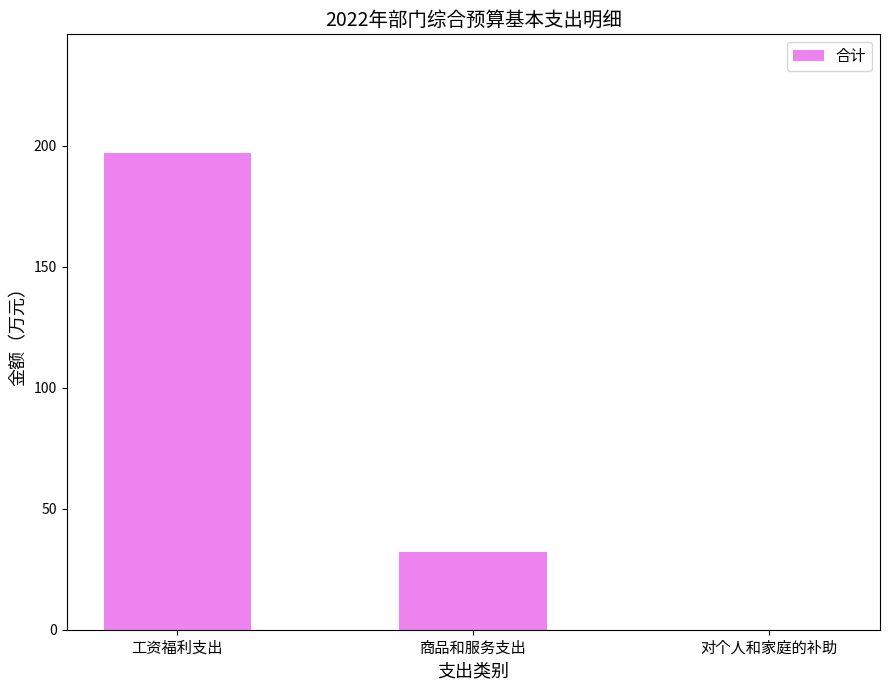

Where is the data nearest to the value 98?

商品和服务支出